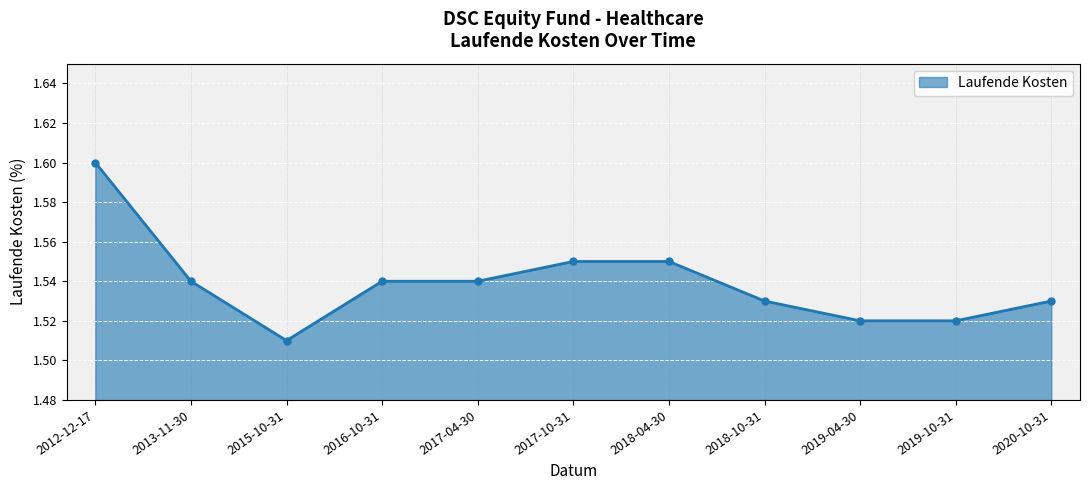

At which category does the chart reach its peak across all series?

2012-12-17